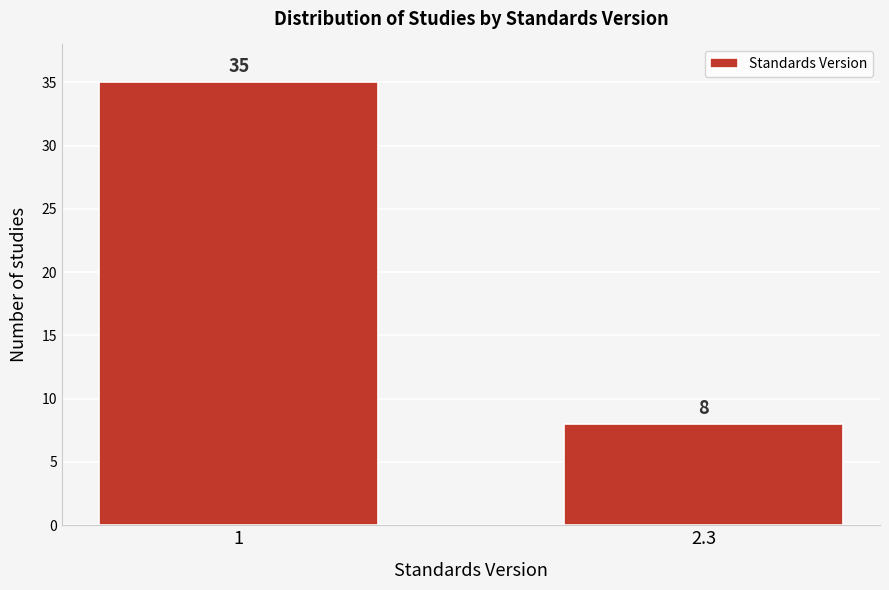

Reading left to right, what are all the values shown in this chart?

35	8